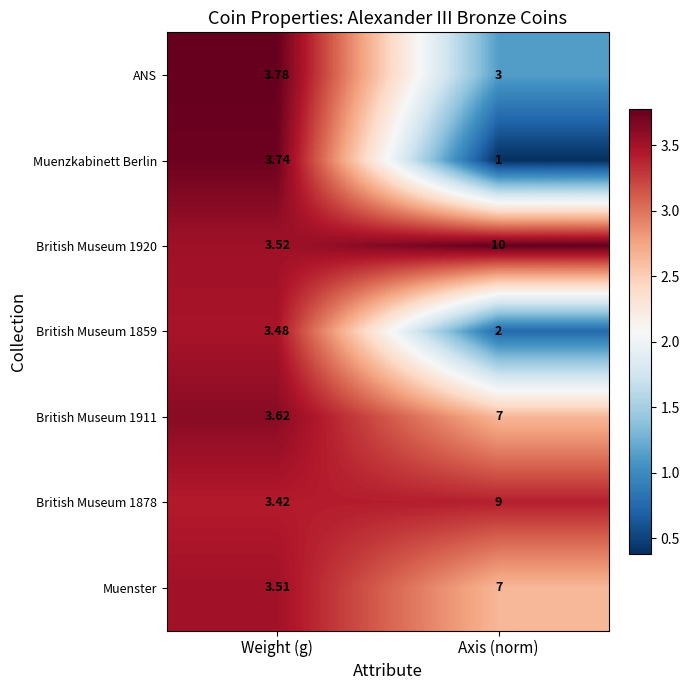

Which category has the lowest value in the British Museum 1911 series?

Weight (g)